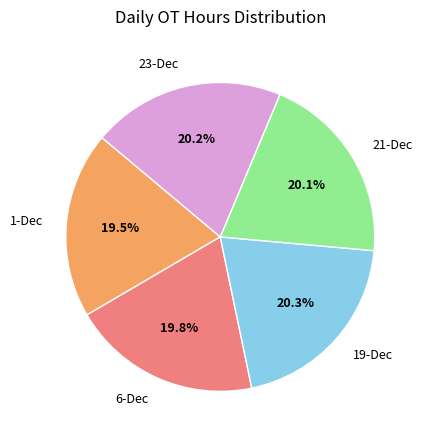

Does 1-Dec account for over 50% of the chart?

No